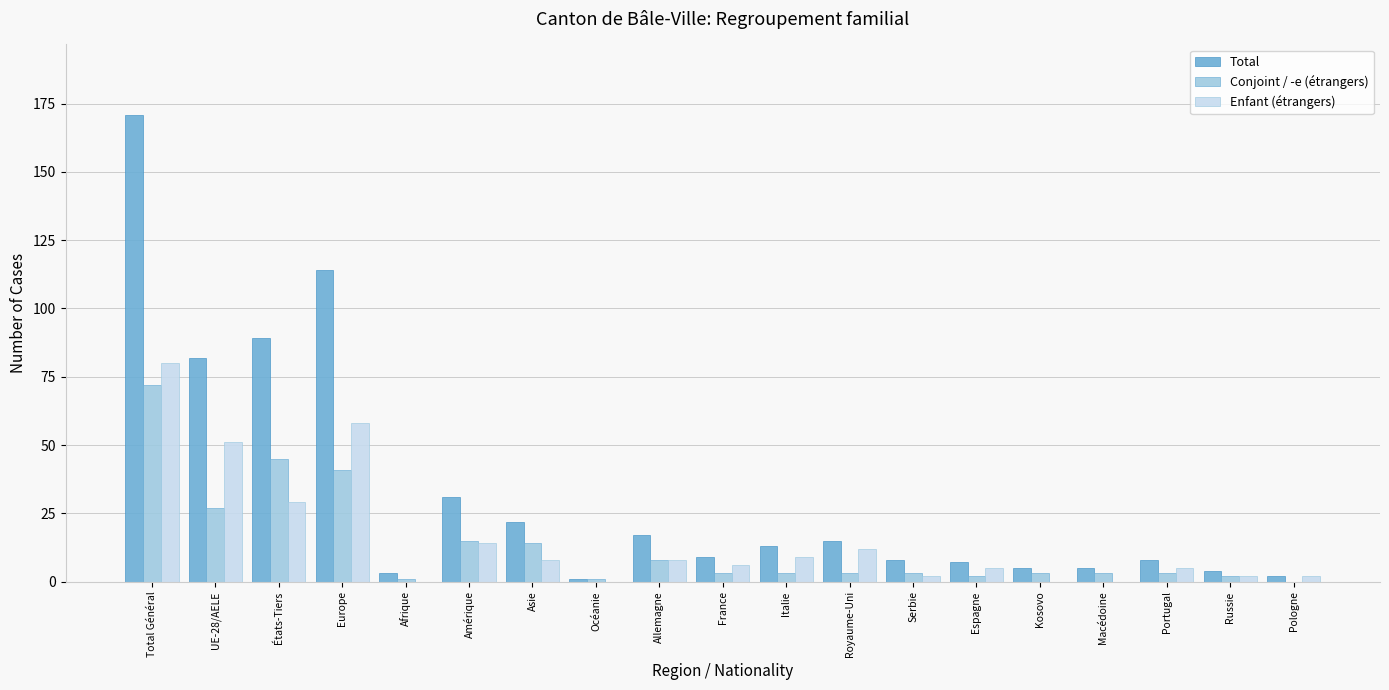

Which series has the largest total across all categories?

Total